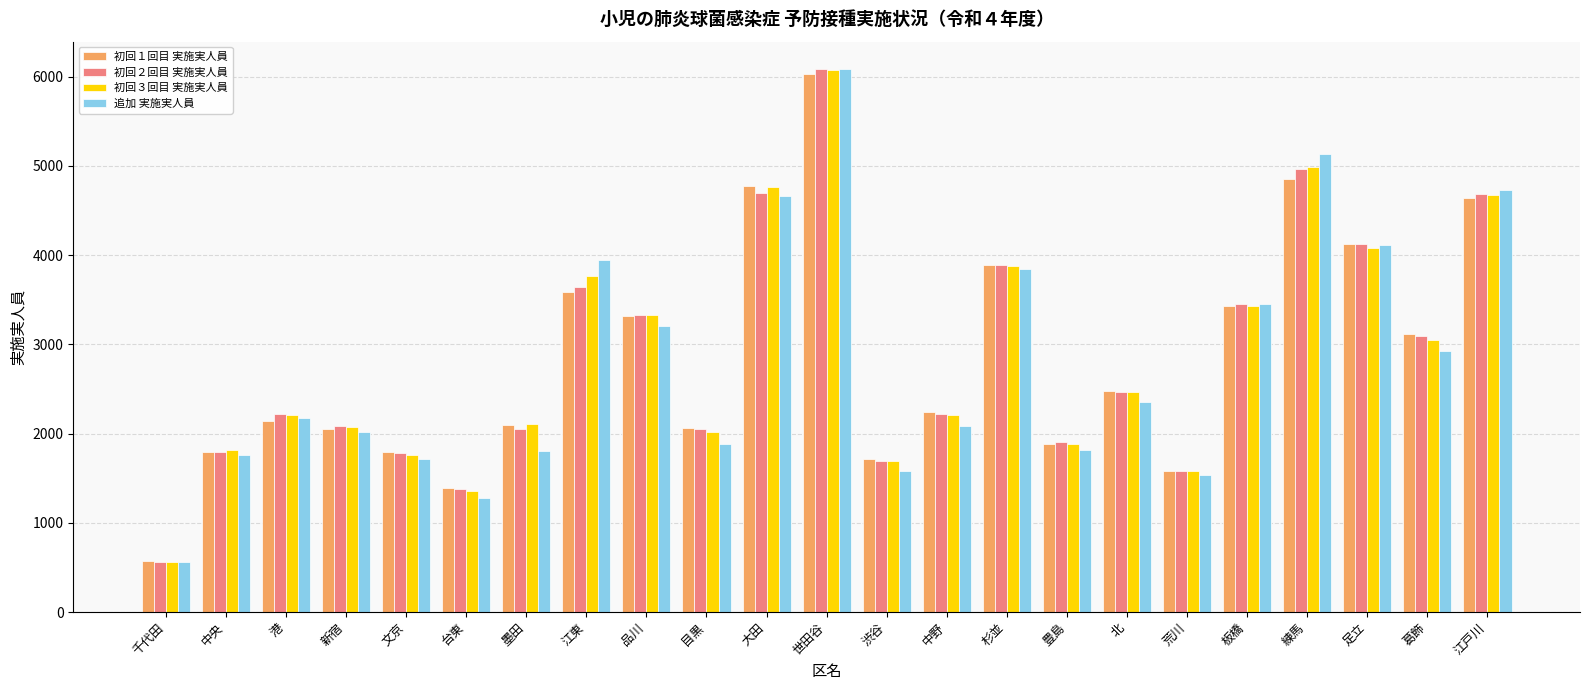

Is it true that 初回１回目 実施実人員 equals 2172 at 江東?

False